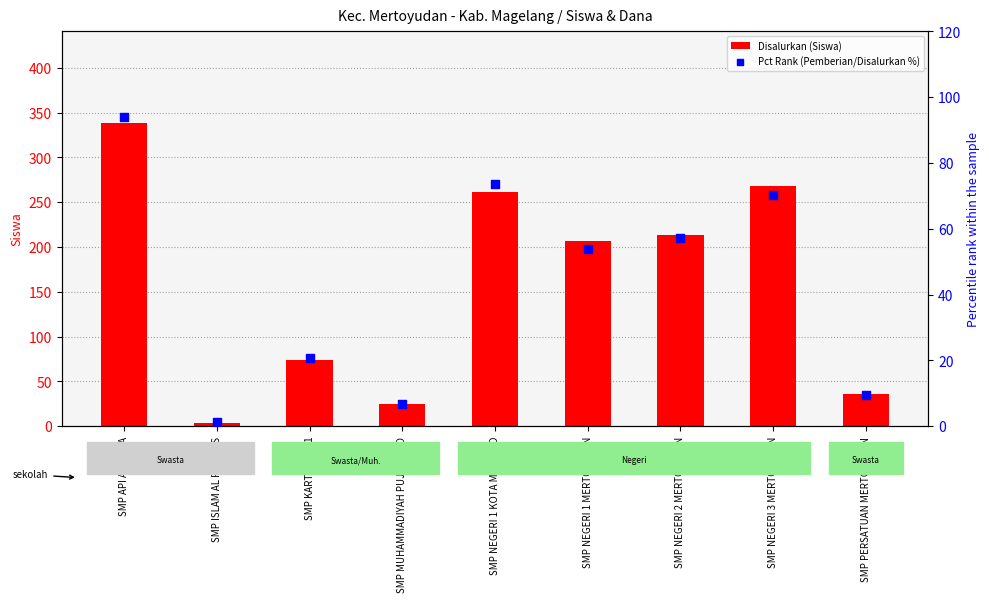

What are all the series names shown in the legend?

Disalurkan (Siswa), Pct Rank (Pemberian/Disalurkan %)